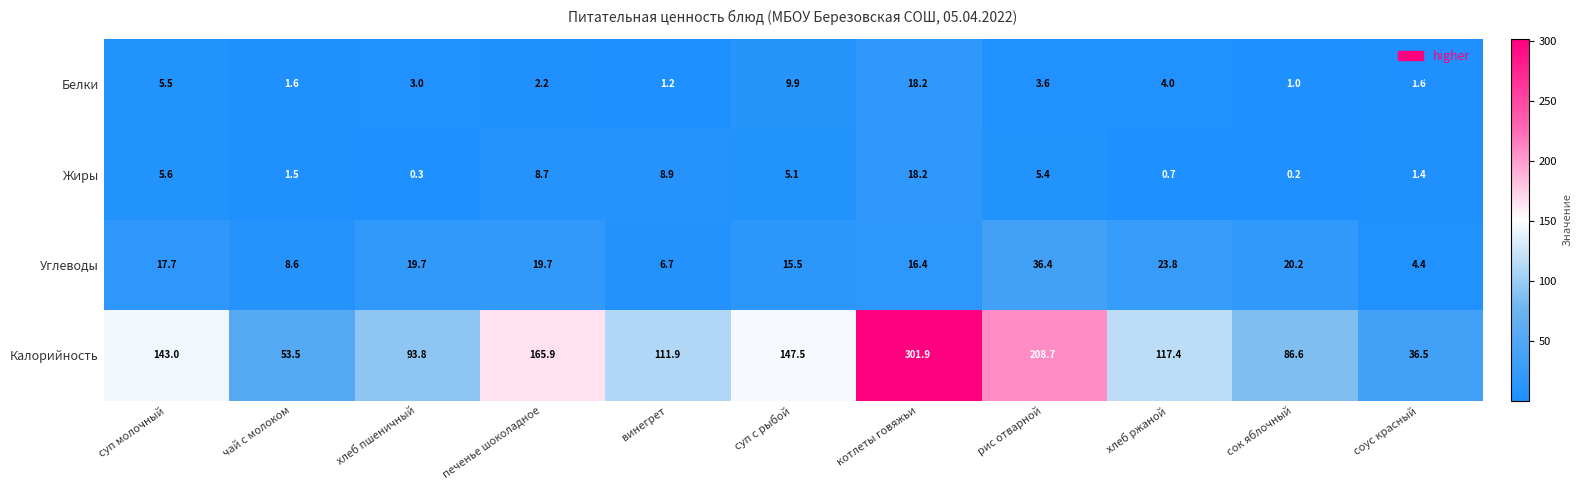

Where is Калорийность nearest to the value 169?

печенье шоколадное